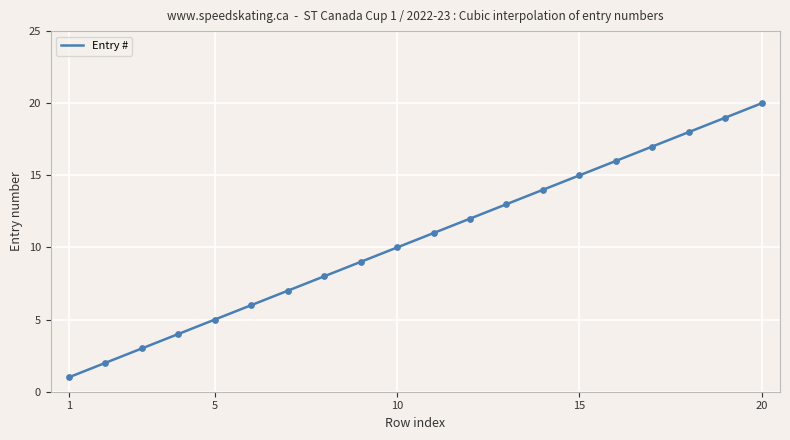

What is the change in value from 11 to 19?

+8